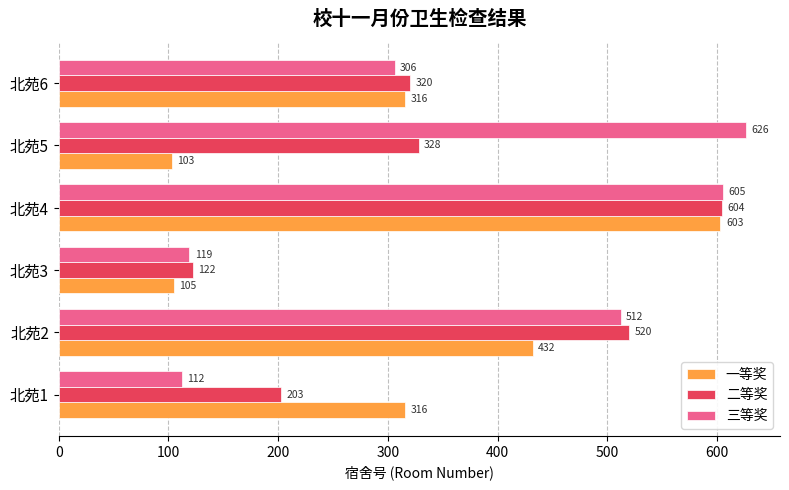

How many 二等奖 values are between 203 and 520?

4